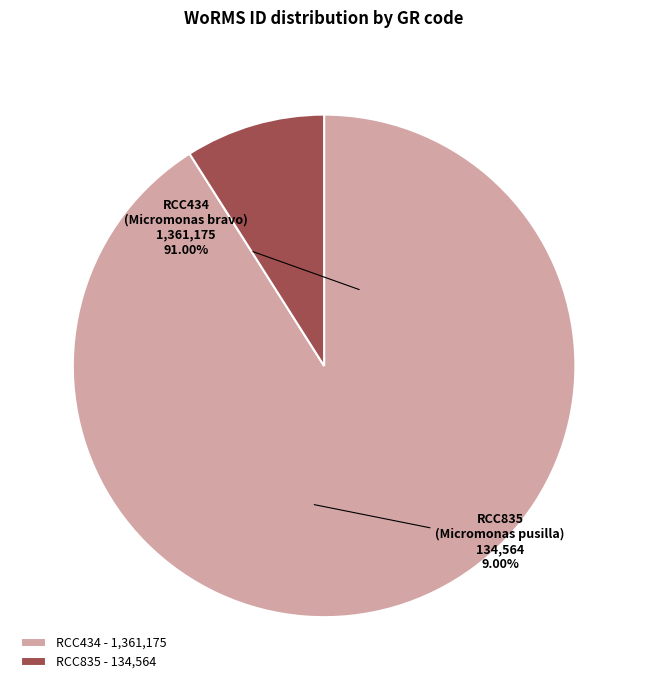

Which slice is the smallest?

RCC835